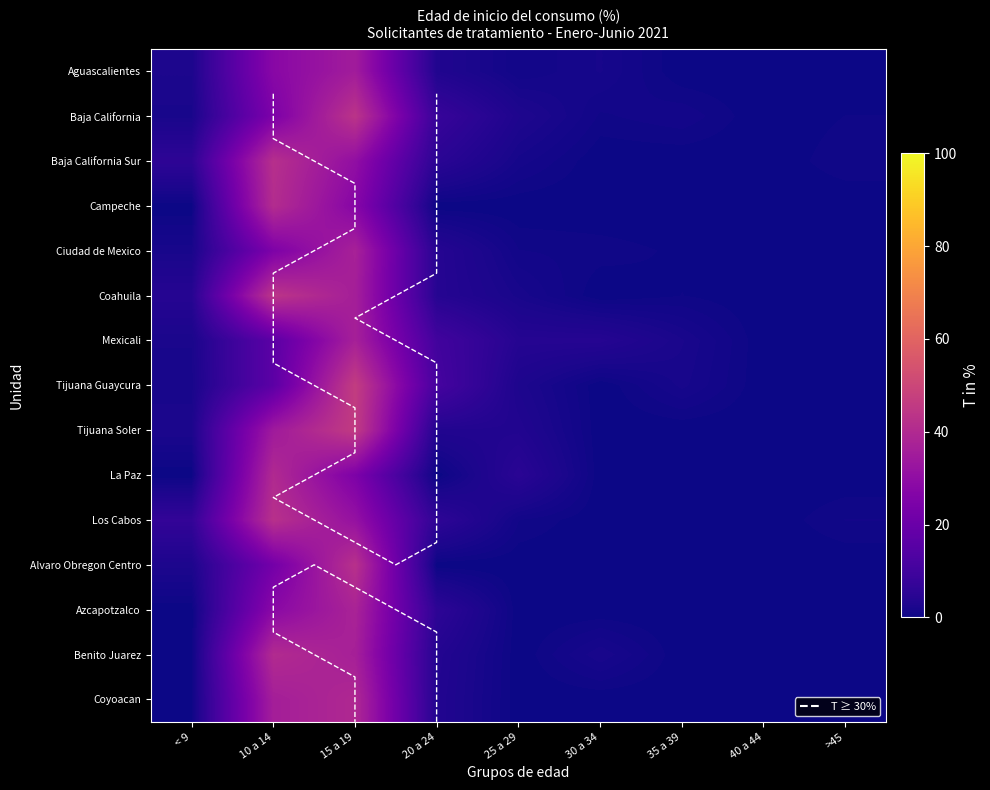

The Campeche series shows 0.0 at 40 a 44. True or false?

True